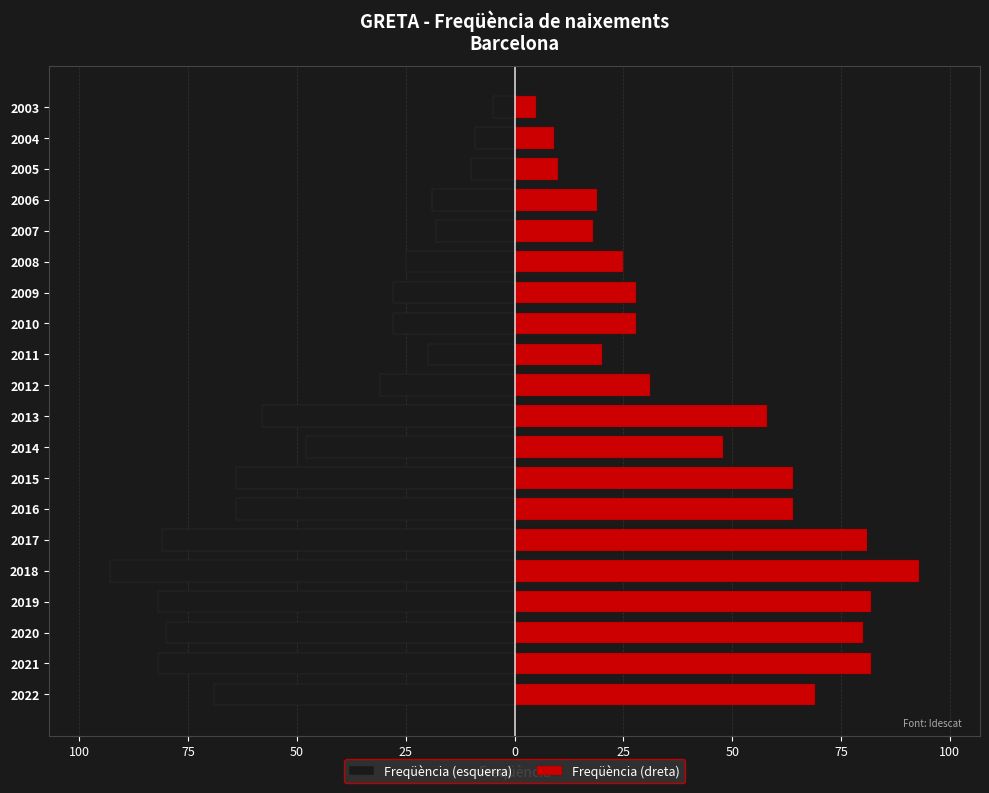

How many groups of bars are there?

20